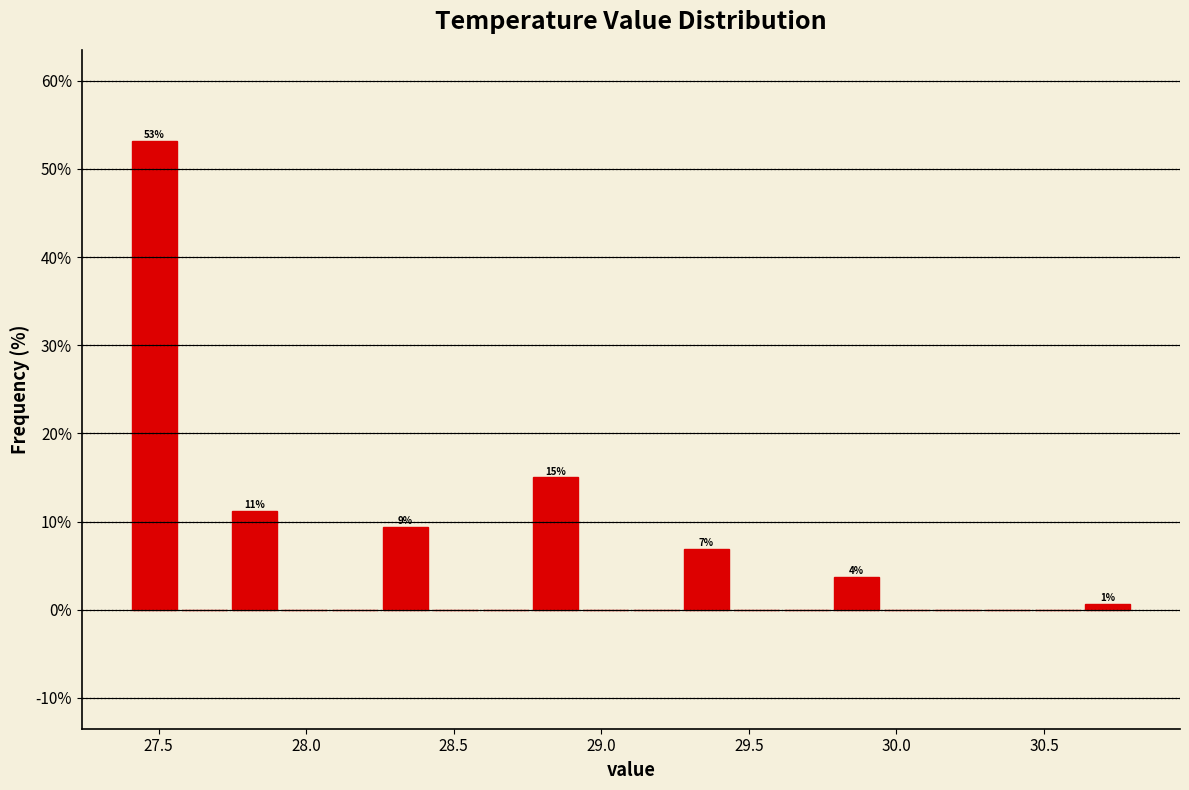

Around what value on the x-axis is the tallest bar? Give the approximate position of its centre, as read against the axis.

27.50